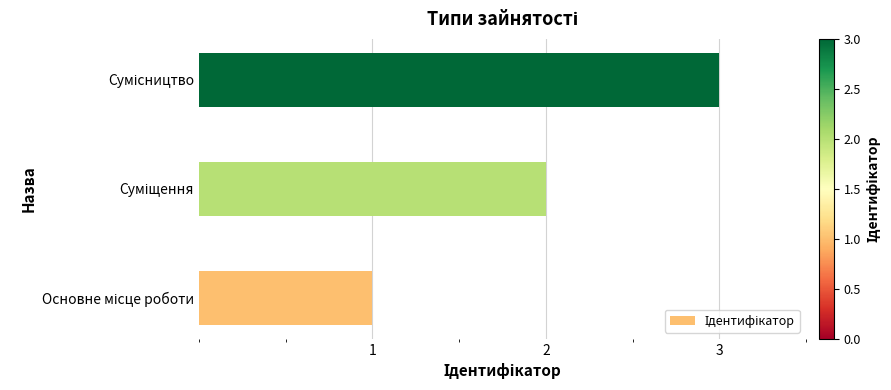

What is the sum of all values?

6